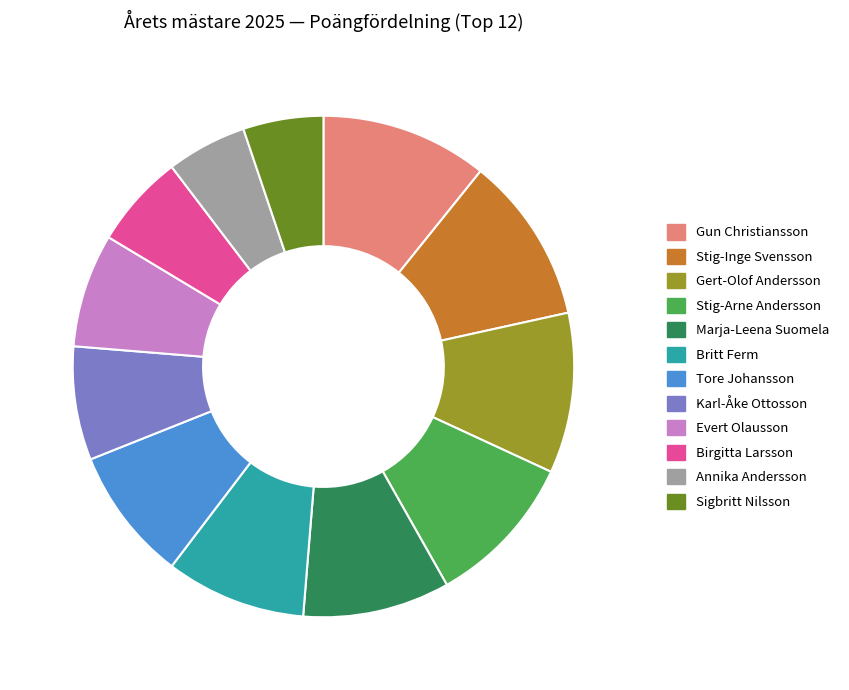

The Marja-Leena Suomela slice represents 21% of the pie. True or false?

False